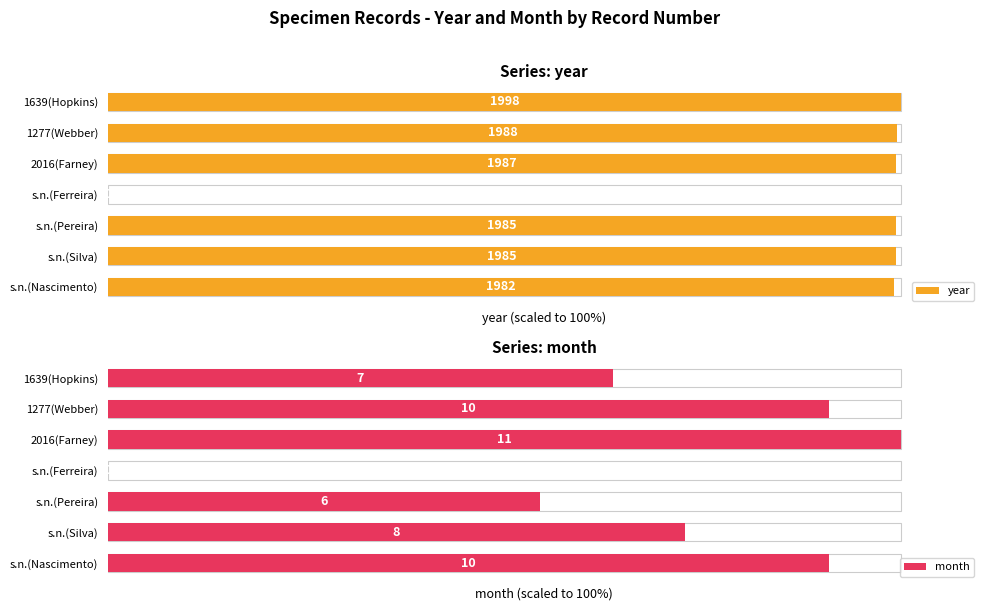

How many data points in month are above 72?

4